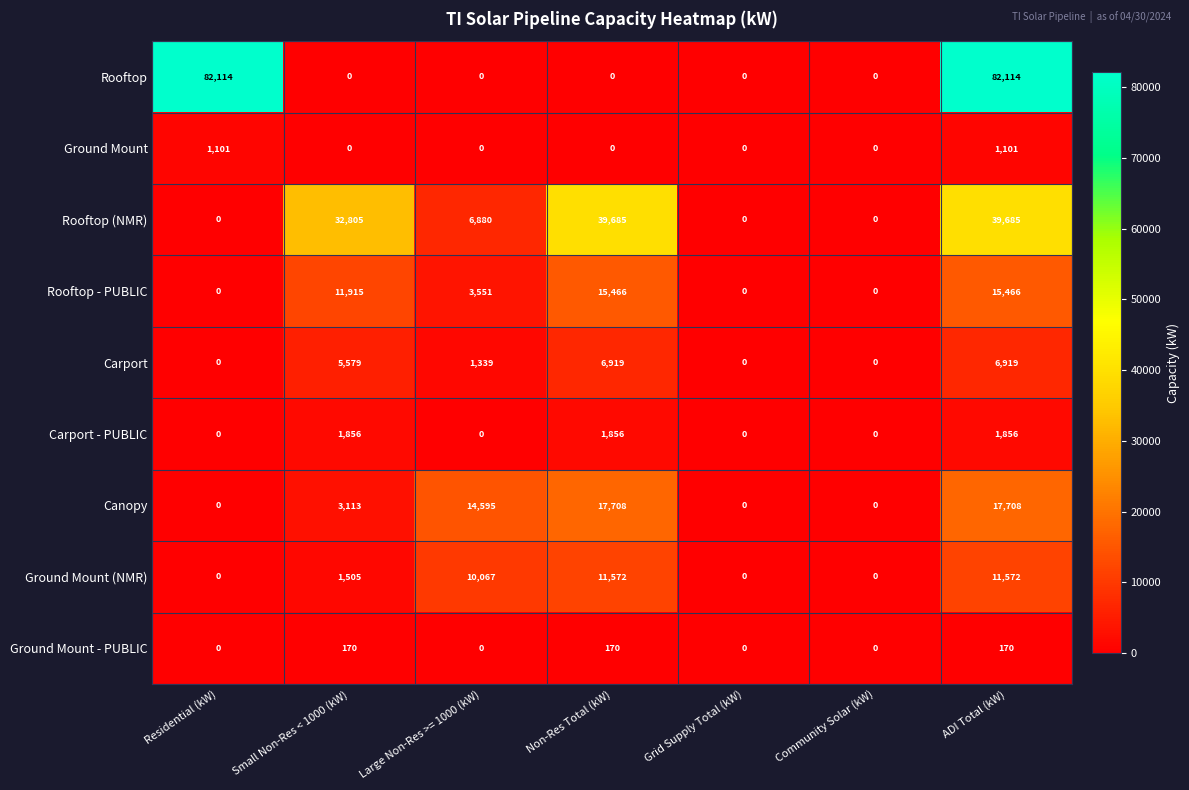

Is it true that Ground Mount (NMR) equals 4500 at Large Non-Res >= 1000 (kW)?

False